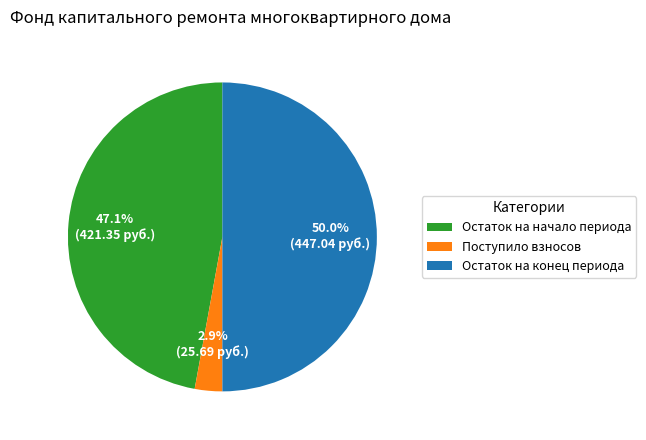

What percentage do Остаток на конец периода and Поступило взносов together represent?

52.9%